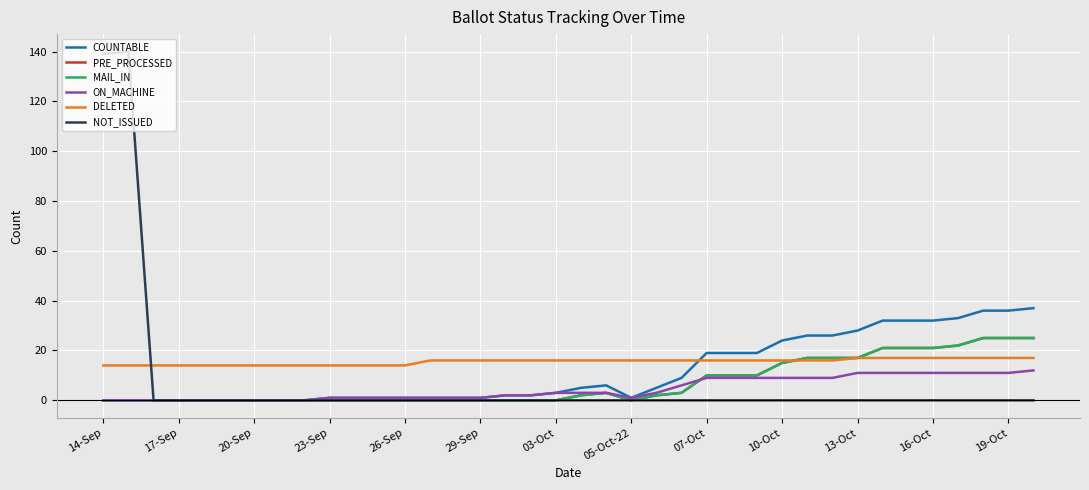

Reading right to left, extract all data points from this chart.

COUNTABLE: 37	36	36	33	32	32	32	28	26	26	24	19	19	19	9	5	1	6	5	3	2	2	1	1	1	1	1	1	1	0	0	0	0	0	0	0	0	0
PRE_PROCESSED: 25	25	25	22	21	21	21	17	17	17	15	10	10	10	3	2	0	3	2	0	0	0	0	0	0	0	0	0	0	0	0	0	0	0	0	0	0	0
MAIL_IN: 25	25	25	22	21	21	21	17	17	17	15	10	10	10	3	2	0	3	2	0	0	0	0	0	0	0	0	0	0	0	0	0	0	0	0	0	0	0
ON_MACHINE: 12	11	11	11	11	11	11	11	9	9	9	9	9	9	6	3	1	3	3	3	2	2	1	1	1	1	1	1	1	0	0	0	0	0	0	0	0	0
DELETED: 17	17	17	17	17	17	17	17	16	16	16	16	16	16	16	16	16	16	16	16	16	16	16	16	16	14	14	14	14	14	14	14	14	14	14	14	14	14
NOT_ISSUED: 0	0	0	0	0	0	0	0	0	0	0	0	0	0	0	0	0	0	0	0	0	0	0	0	0	0	0	0	0	0	0	0	0	0	0	0	140	139